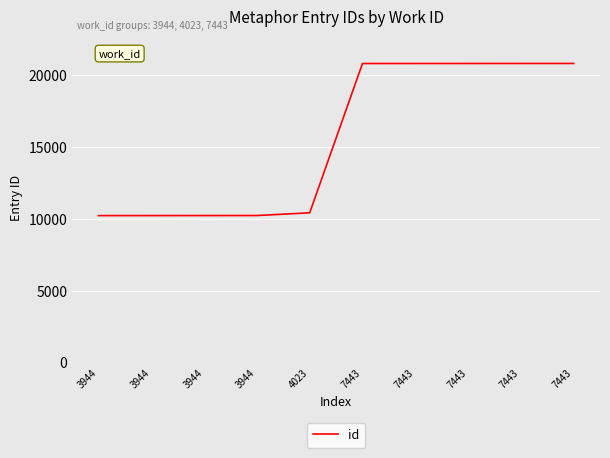

Which label corresponds to the smallest value in the chart?

3944